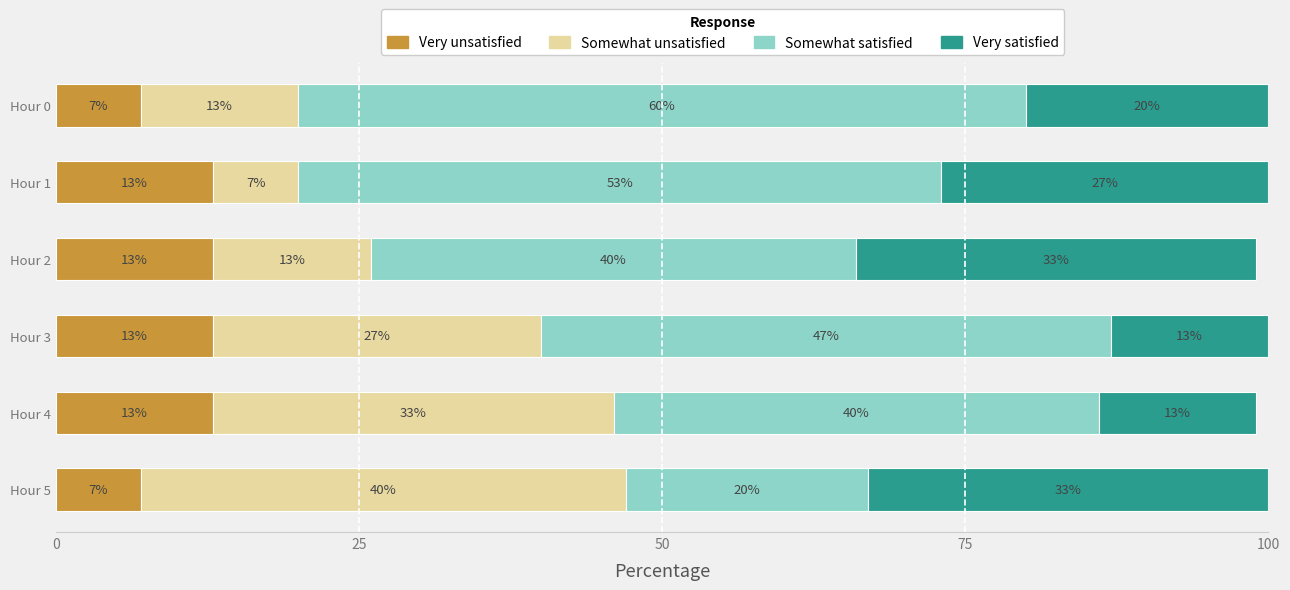

What is the total value across all series at Hour 2?

99